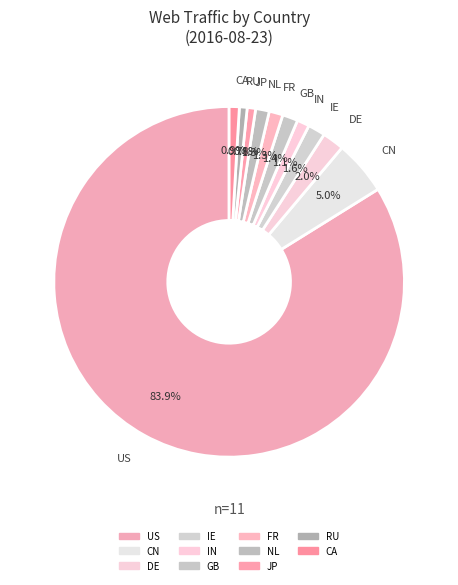

Count the number of slices in the pie.

11